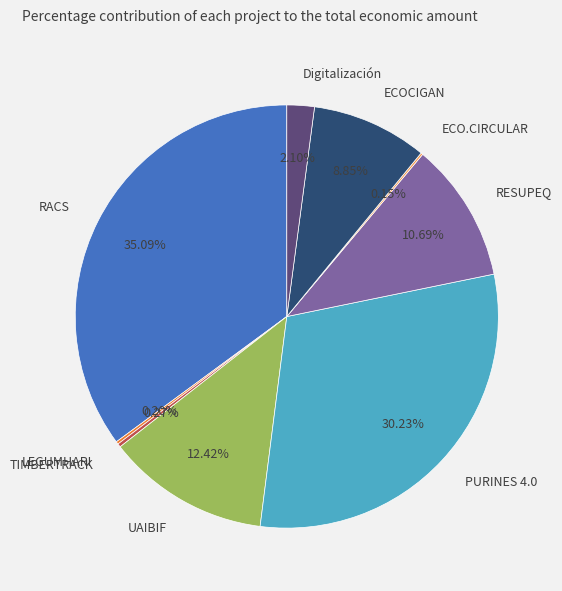

What percentage is the PURINES 4.0 slice, to the nearest percent?

30%